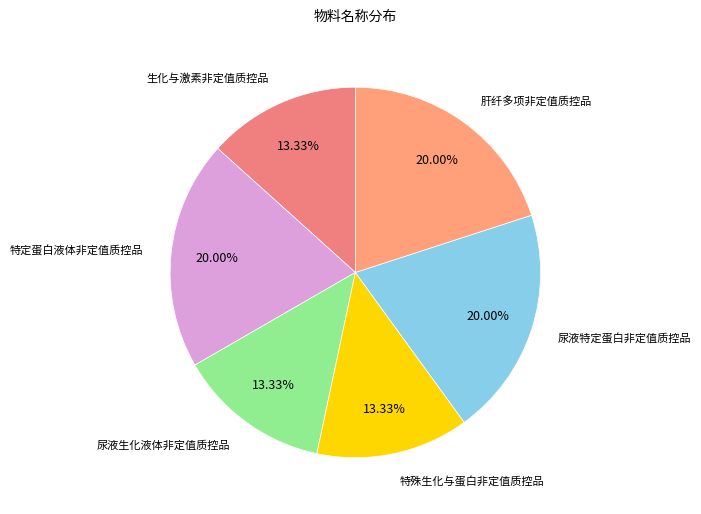

To the nearest percent, what is the difference between the largest and smallest slice percentages?

7%